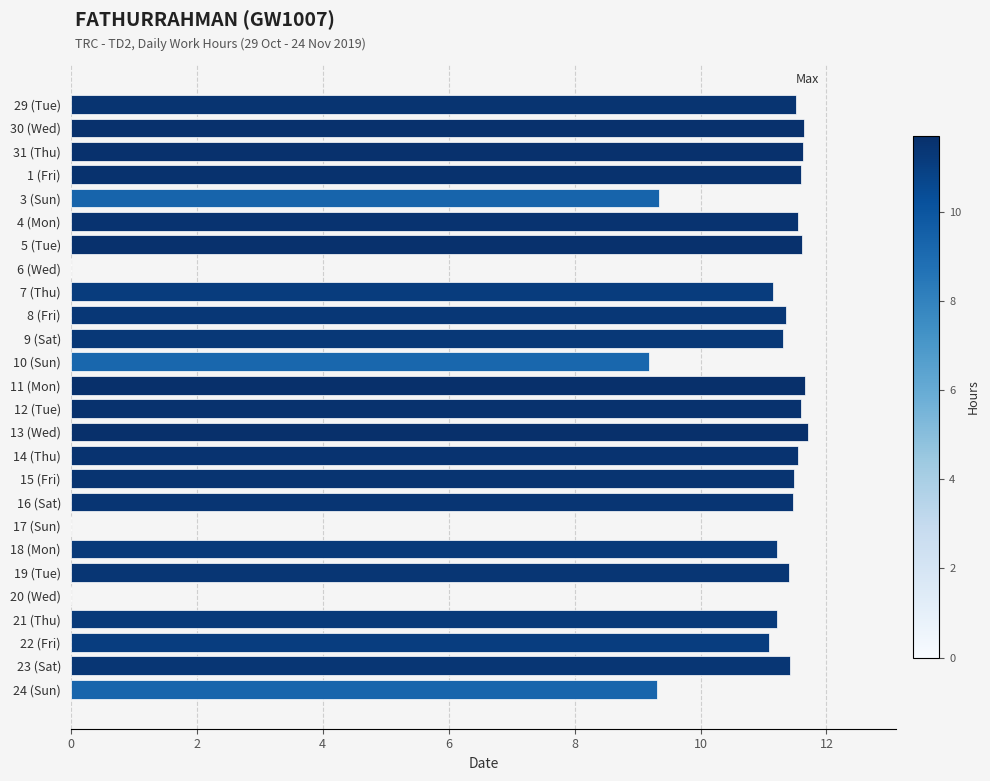

What is the maximum value shown in the chart?

11.7